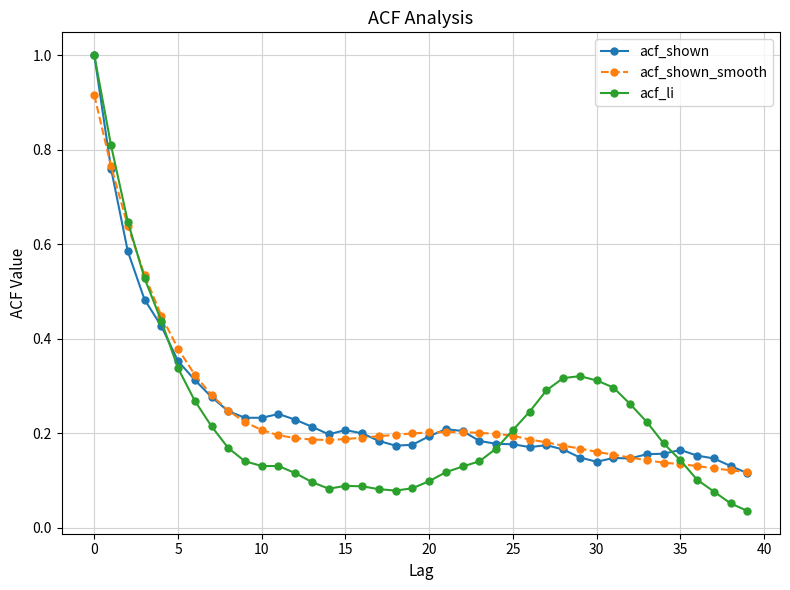

At how many categories does at least one series exceed 0?

40